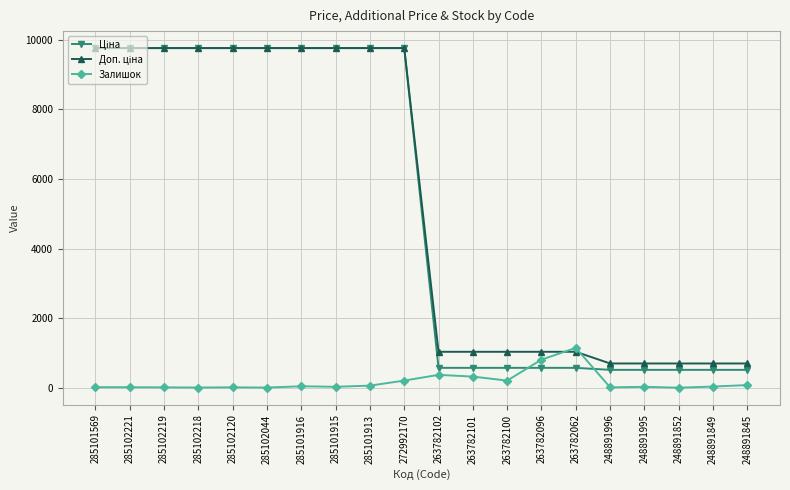

At how many categories does at least one series exceed 2253?

10